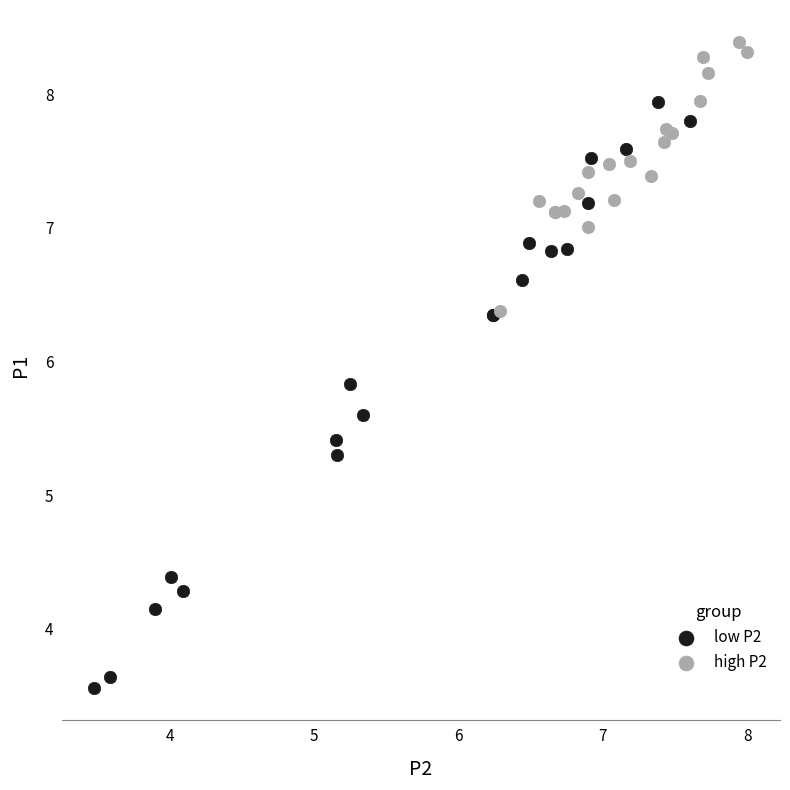

Which series reaches the minimum Y coordinate?

low P2